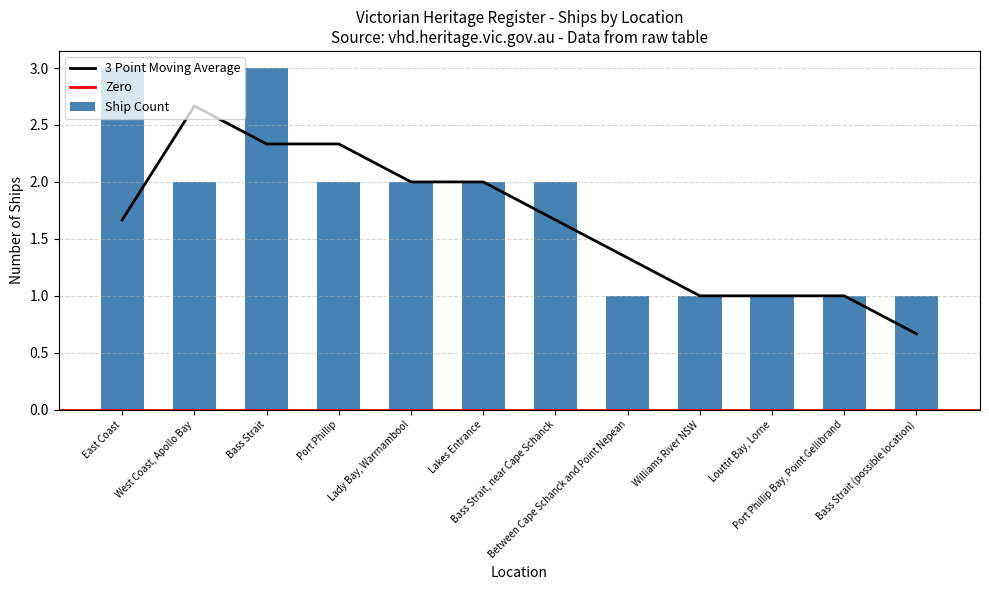

What is the value of the 7th bar from the left?

2